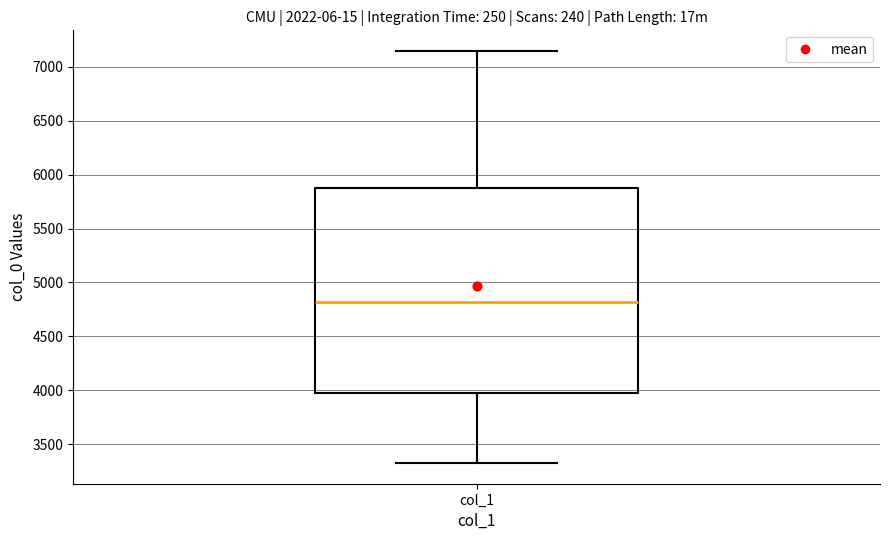

Where does the median line of the box for col_1 sit on the y-axis? The values are not printed on the chart, so give them approximately, as read against the axis.

4800